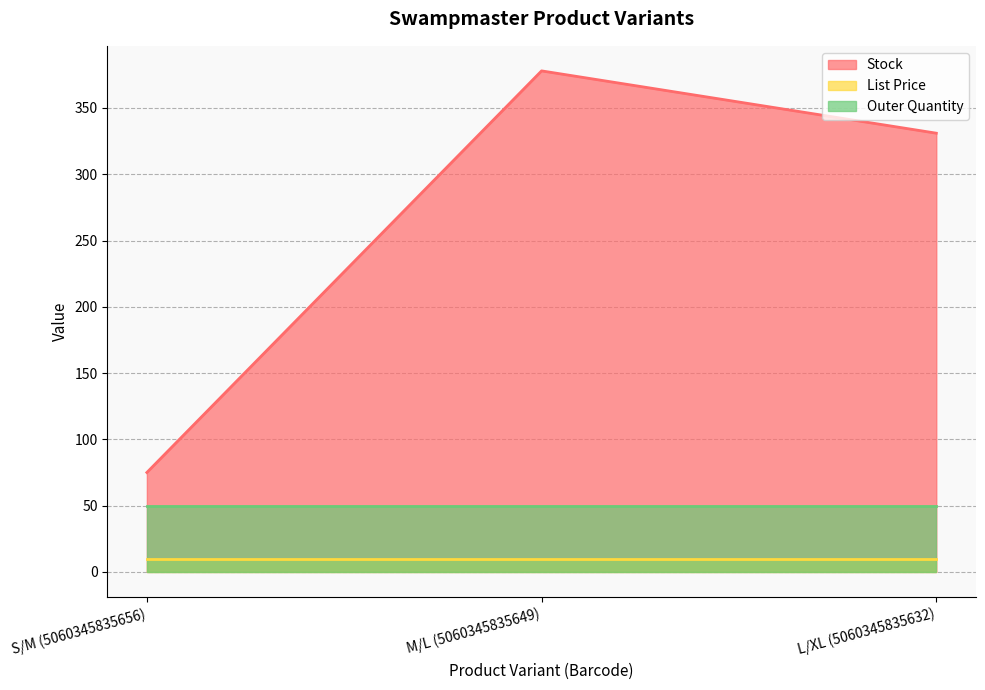

How many Stock values are between 75 and 378?

3